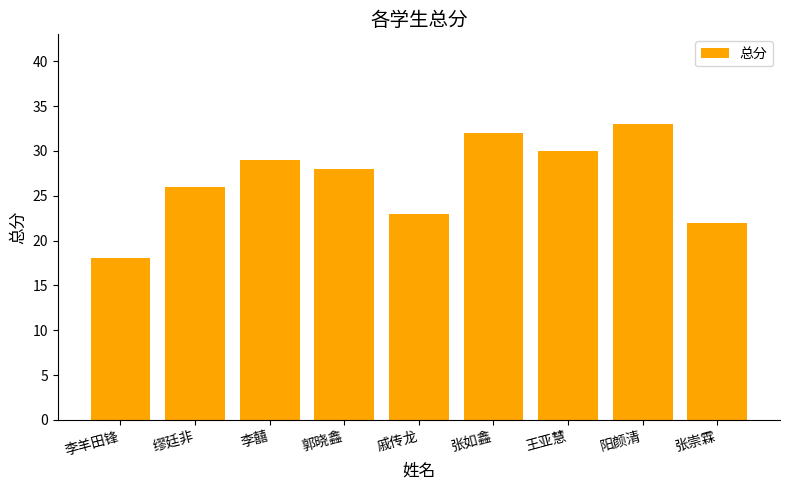

What is the greatest value displayed?

33